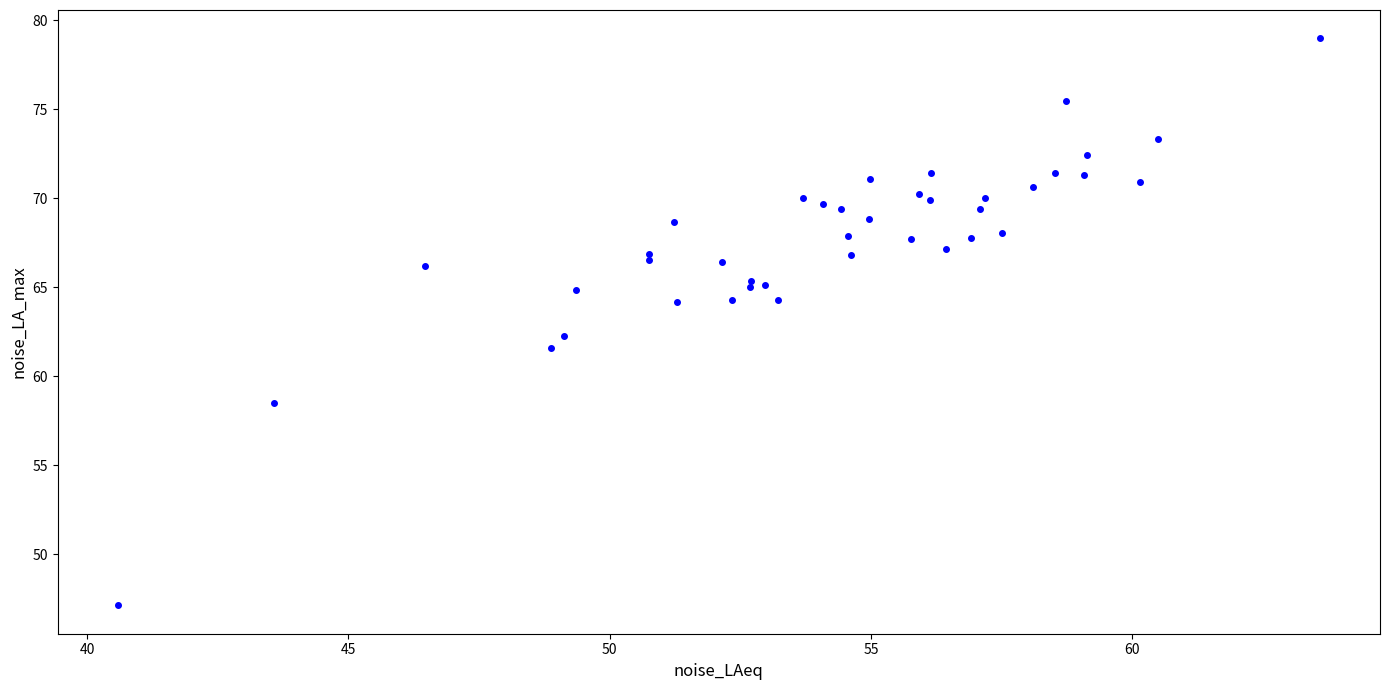

What Y value in the scatter plot is closest to 63?

62.3